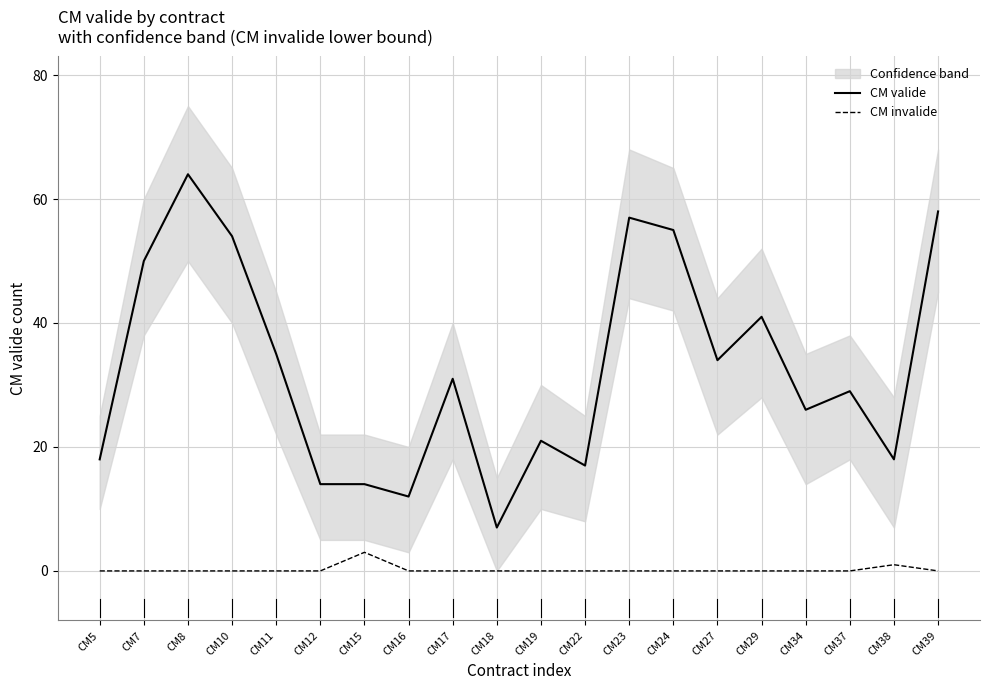

Reading left to right, list all the values displayed in this chart.

CM valide: 18	50	64	54	35	14	14	12	31	7	21	17	57	55	34	41	26	29	18	58
CM invalide: 0	0	0	0	0	0	3	0	0	0	0	0	0	0	0	0	0	0	1	0